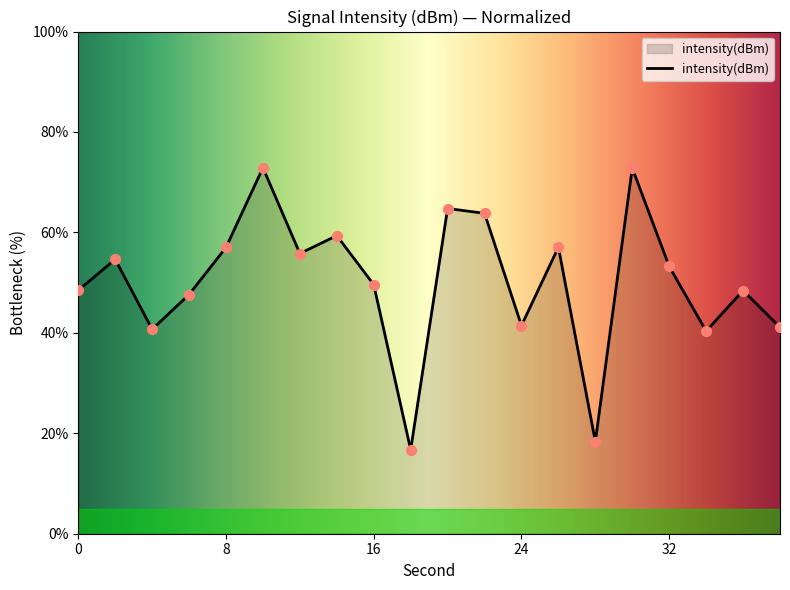

What is the difference between the maximum and minimum values?

56.2